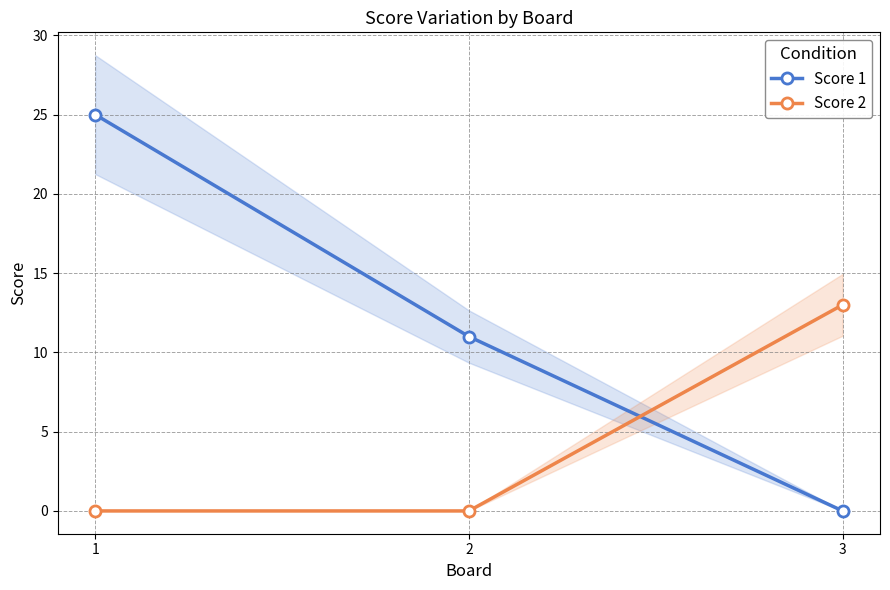

How many data points does each series have?

3